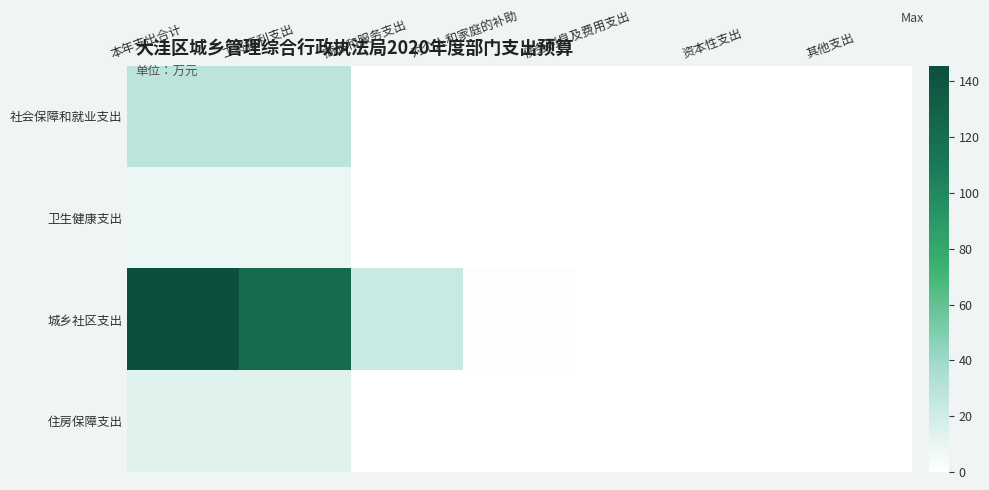

Reading right to left, list all the values displayed in this chart.

社会保障和就业支出: 其他支出=0.0	资本性支出=0.0	债务利息及费用支出=0.0	对个人和家庭的补助=0.0	商品和服务支出=0.0	工资福利支出=28.2	本年支出合计=28.2
卫生健康支出: 其他支出=0.0	资本性支出=0.0	债务利息及费用支出=0.0	对个人和家庭的补助=0.0	商品和服务支出=0.0	工资福利支出=8.2	本年支出合计=8.2
城乡社区支出: 其他支出=0.0	资本性支出=0.0	债务利息及费用支出=0.0	对个人和家庭的补助=1.2	商品和服务支出=22.6	工资福利支出=121.8	本年支出合计=145.7
住房保障支出: 其他支出=0.0	资本性支出=0.0	债务利息及费用支出=0.0	对个人和家庭的补助=0.0	商品和服务支出=0.0	工资福利支出=13.4	本年支出合计=13.4